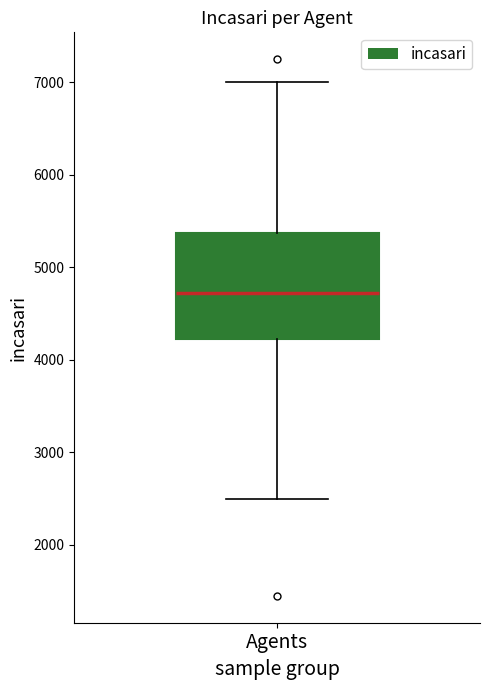

Where is the upper edge of the box for Agents on the y-axis? The values are not printed on the chart, so give them approximately, as read against the axis.

5400